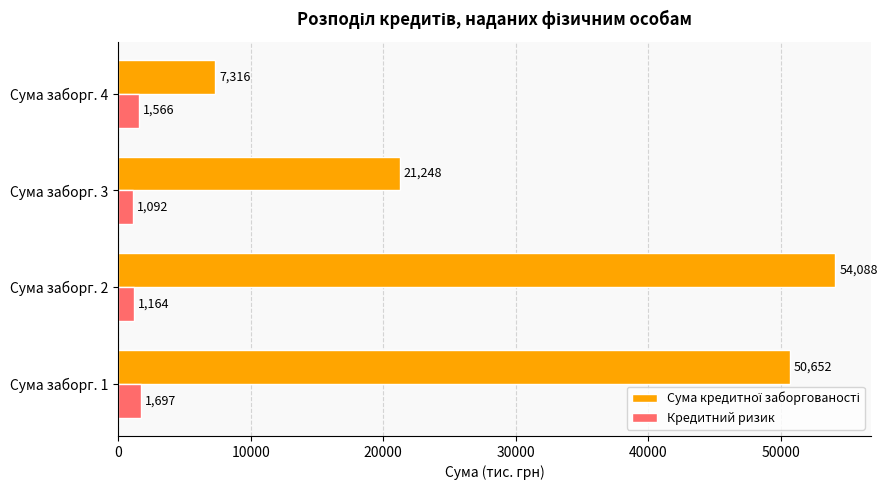

At which category is the sum across all series the highest?

Сума заборг. 2